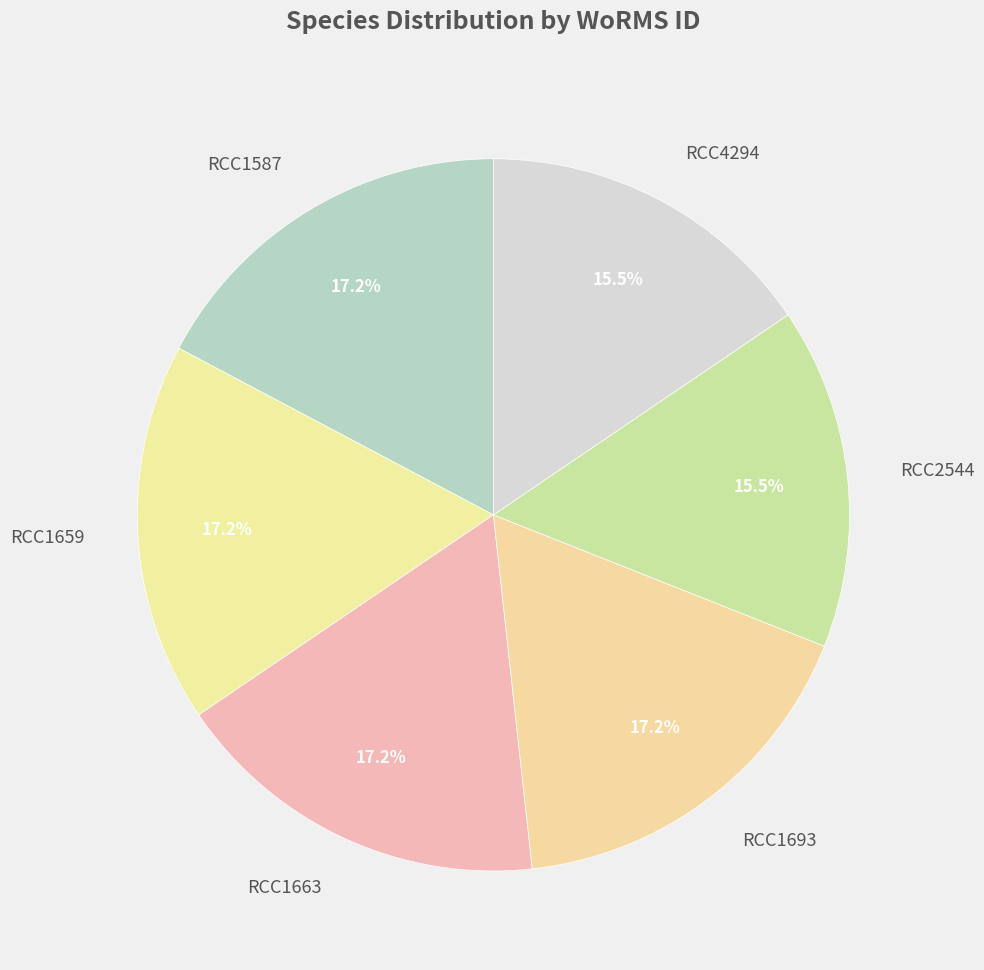

Count the number of slices in the pie.

6